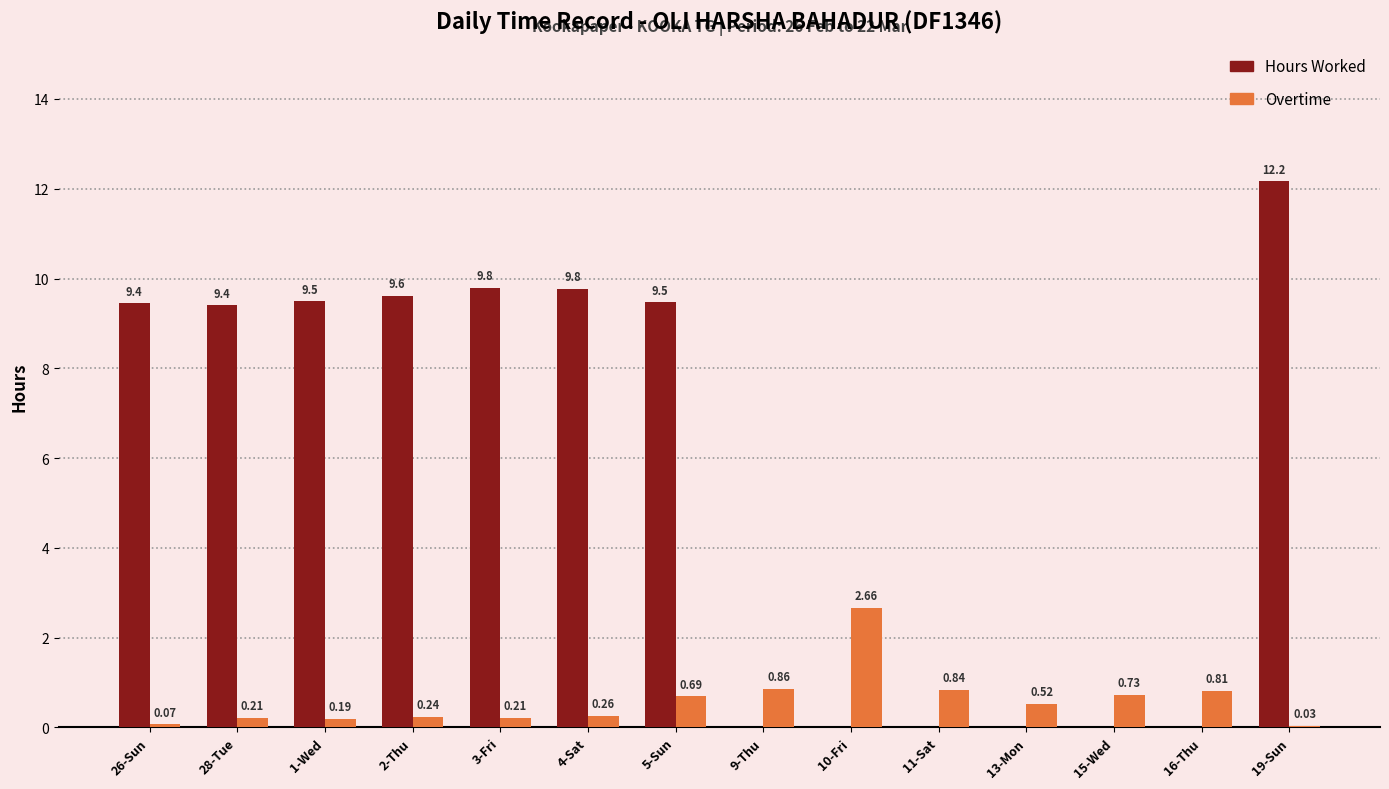

What is the sum of all Hours Worked values?

79.2